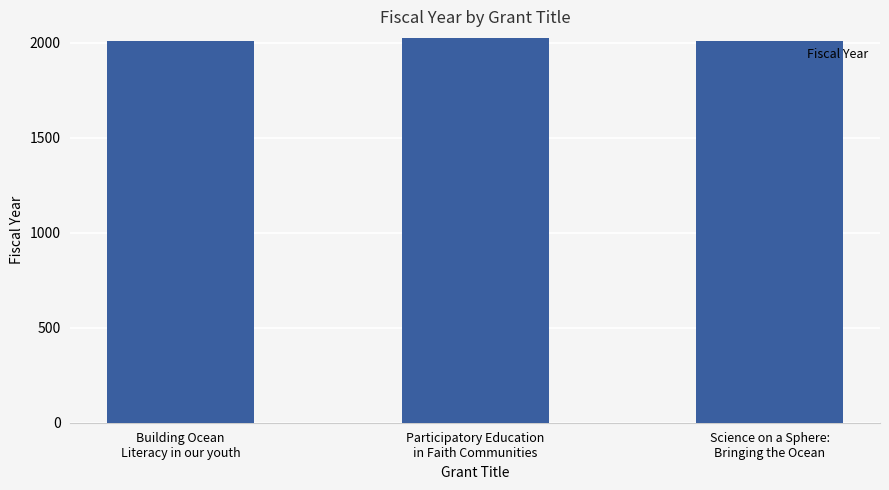

What is the value of the 3rd bar from the left?

2008